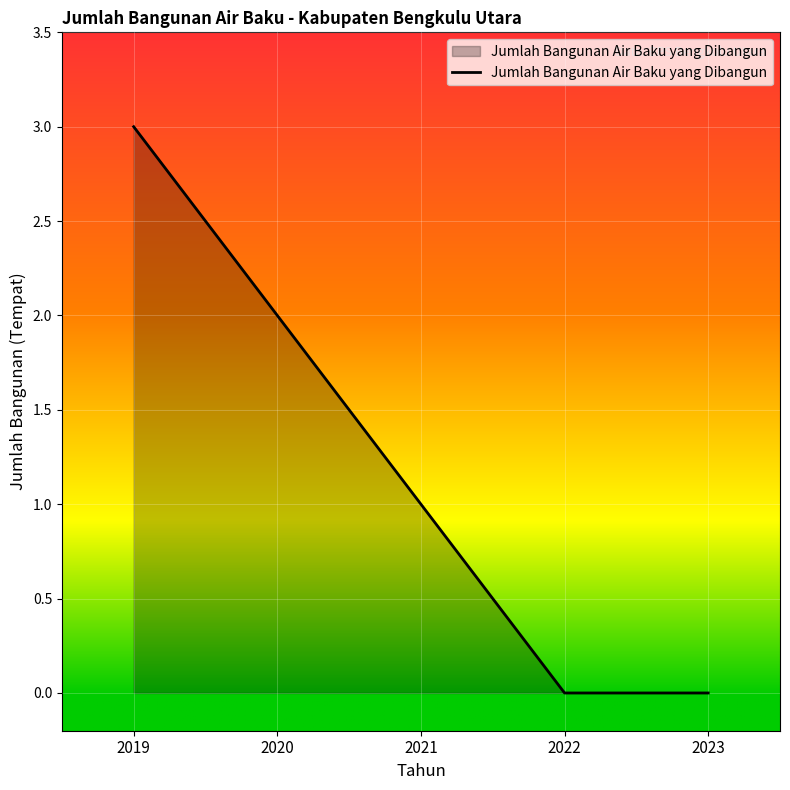

True or false: there are more than 2 points higher than both neighbors.

False